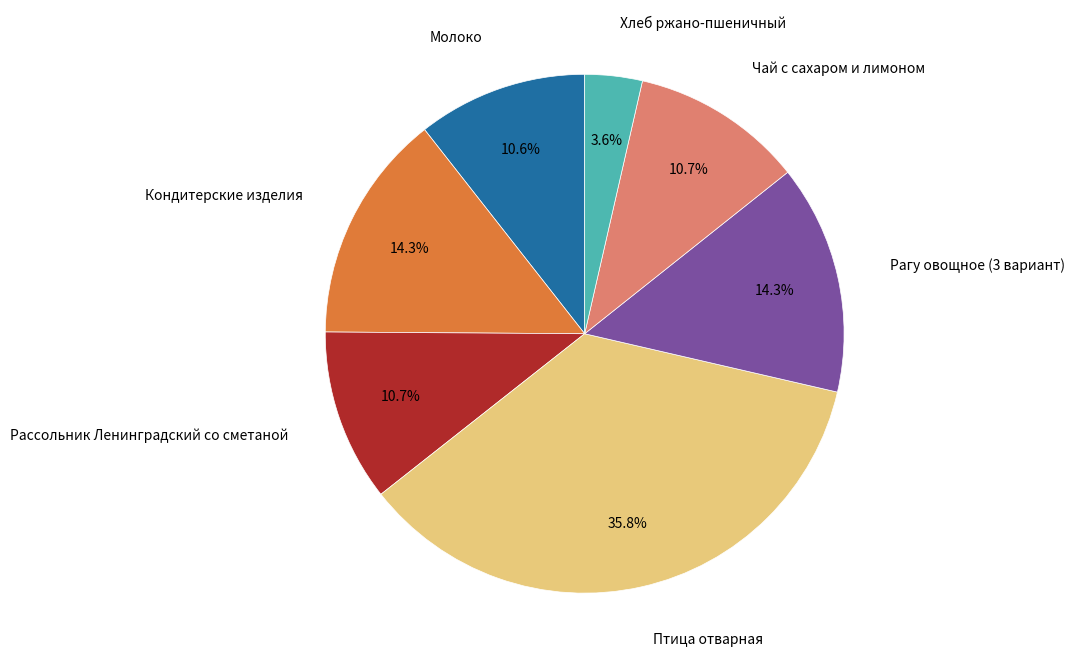

Does any single category account for the majority?

No